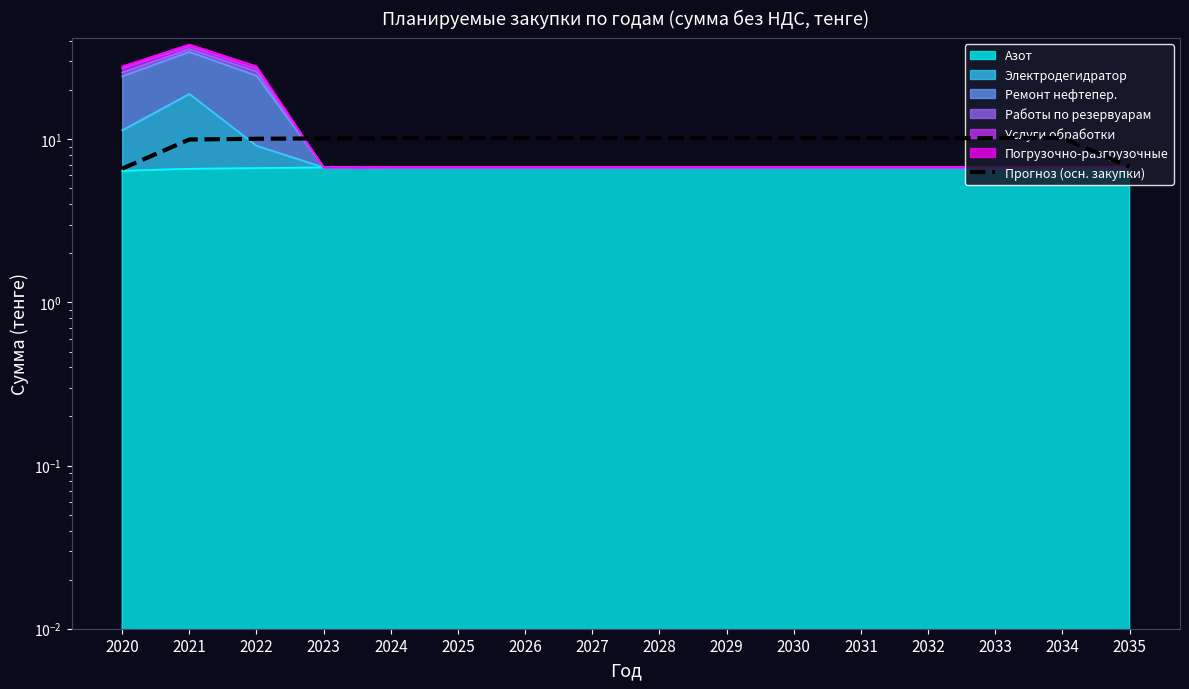

Reading right to left, transcribe all the data shown in this chart.

2035=6.8	2034=10.2	2033=10.2	2032=10.2	2031=10.2	2030=10.2	2029=10.2	2028=10.2	2027=10.2	2026=10.2	2025=10.2	2024=10.2	2023=10.1	2022=10.1	2021=10.0	2020=6.6